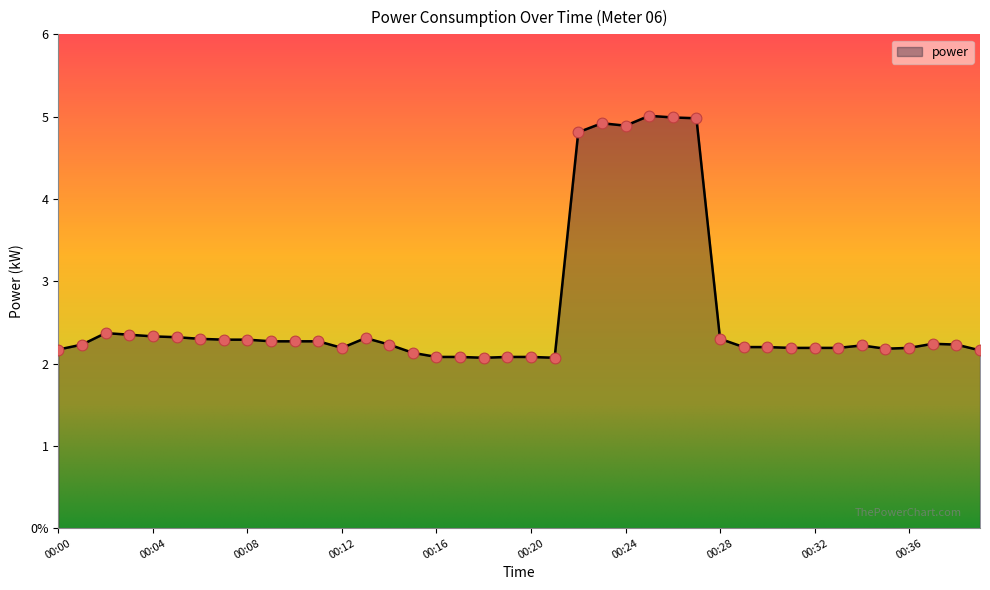

Does the chart have visible grid lines?

No